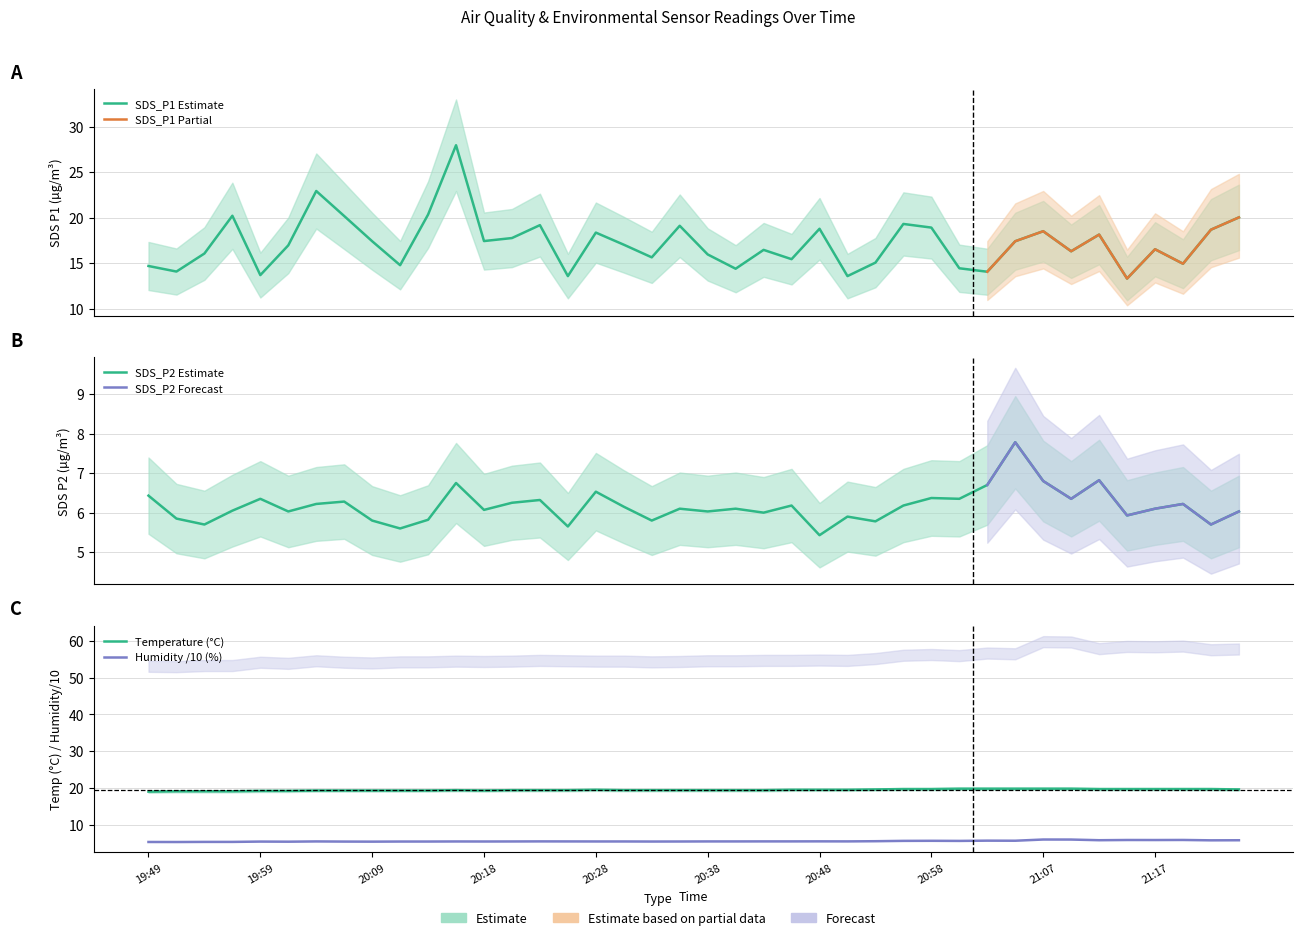

How many interior local peaks does the Humidity series have?

10